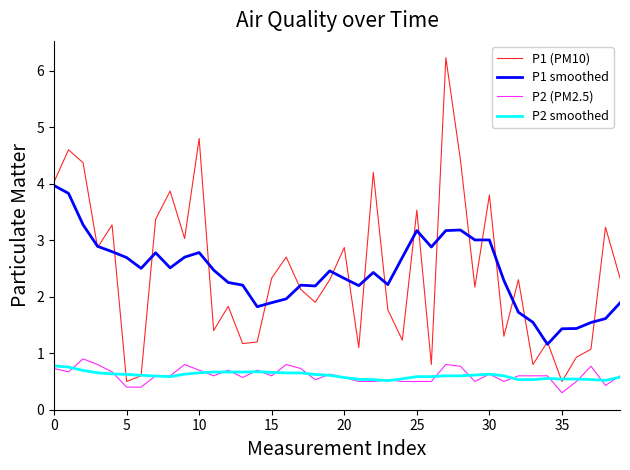

How many lines are shown in the chart?

4